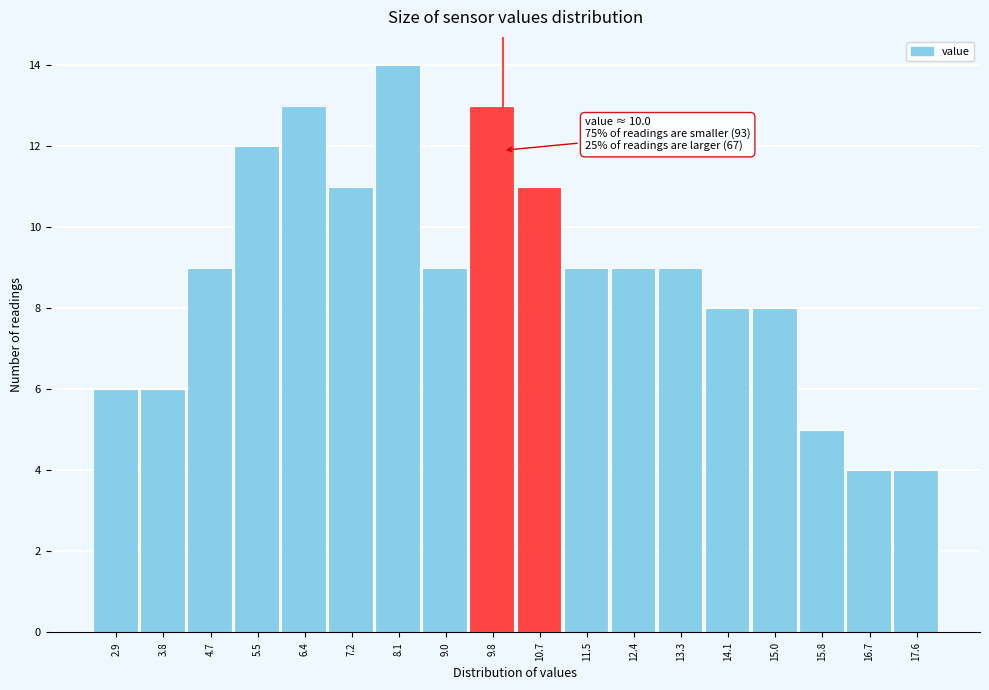

Over which range of the x-axis is the bar tallest?

7.7 to 8.5